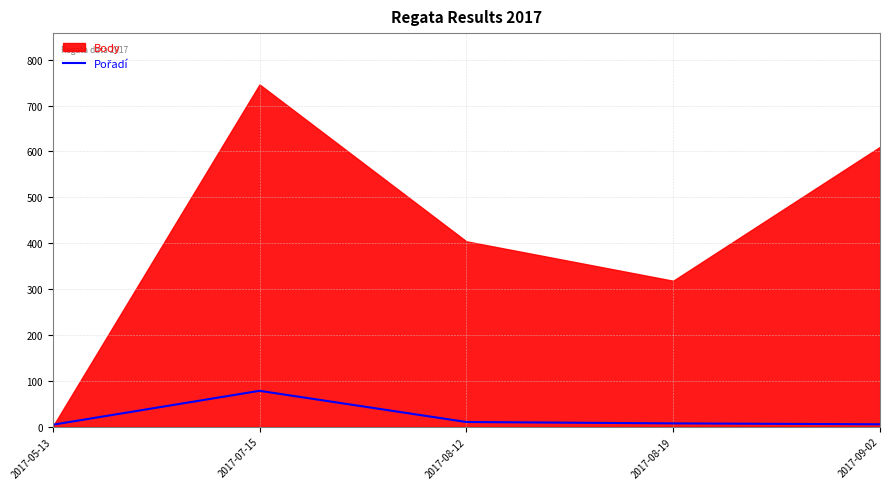

What is the value of the 1st point from the left?

4